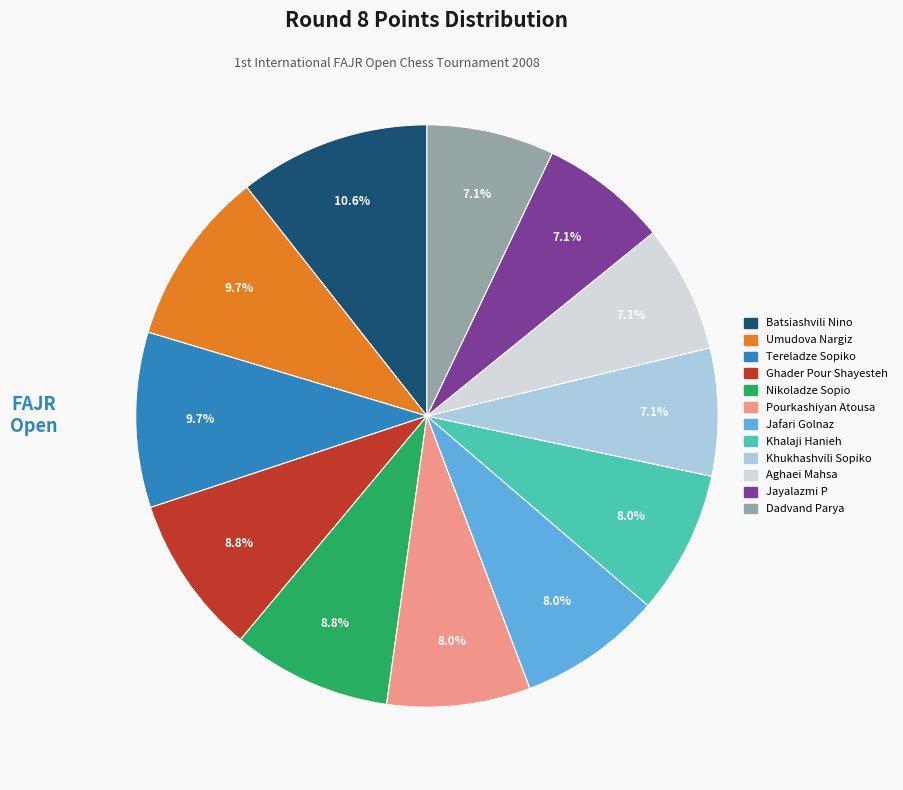

Does any single category account for the majority?

No